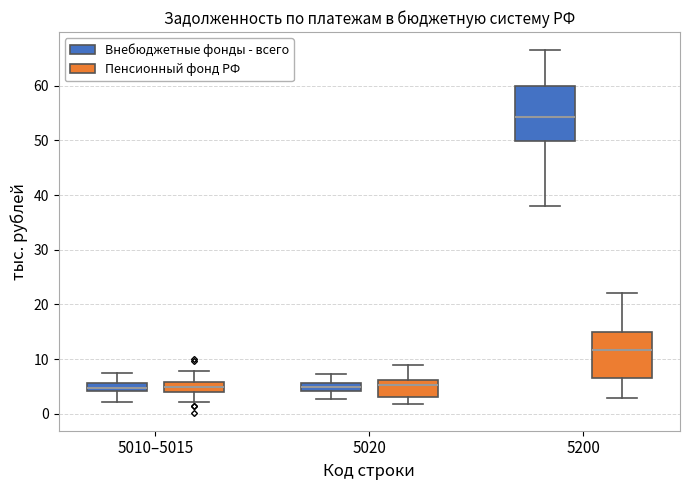

Where is the lower edge of the box for 5020 (Внебюджетные фонды - всего) on the y-axis? The values are not printed on the chart, so give them approximately, as read against the axis.

4